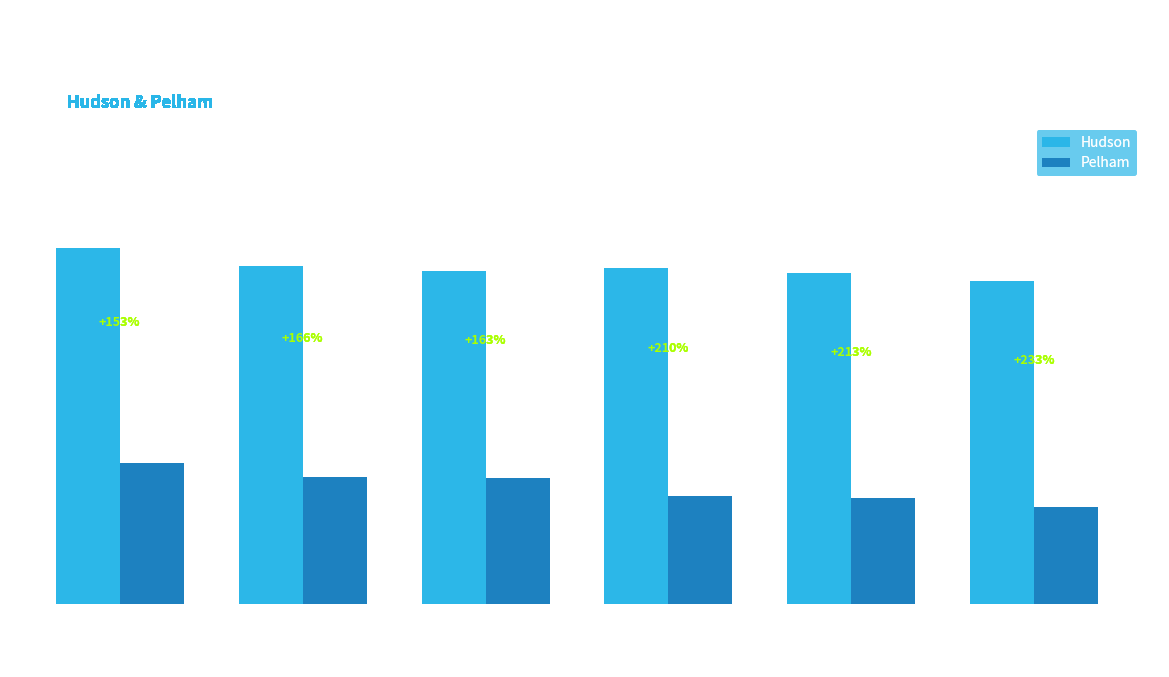

Which series has the largest total across all categories?

Hudson